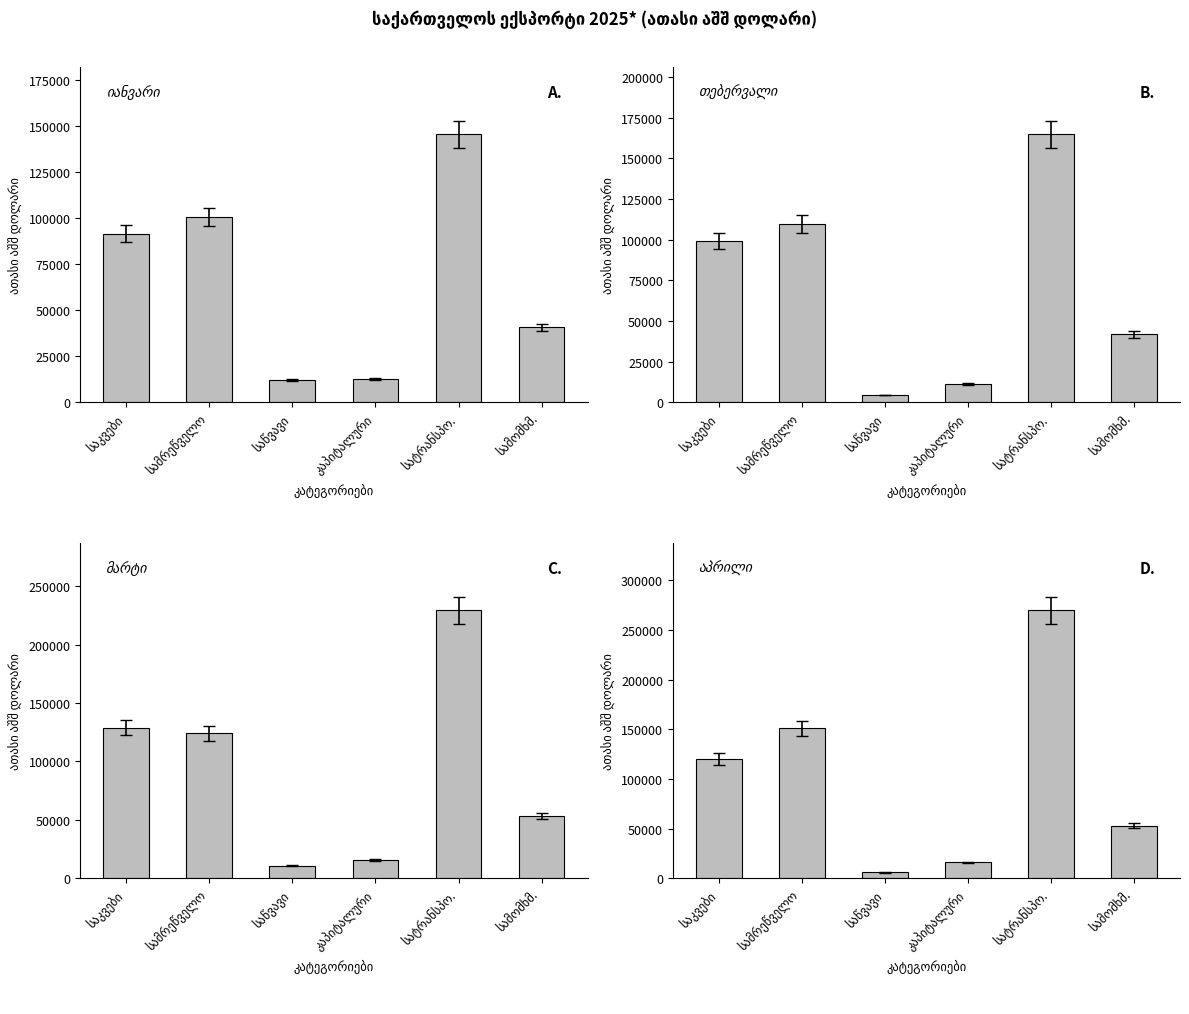

What are all the series names shown in the legend?

იანვარი, თებერვალი, მარტი, აპრილი